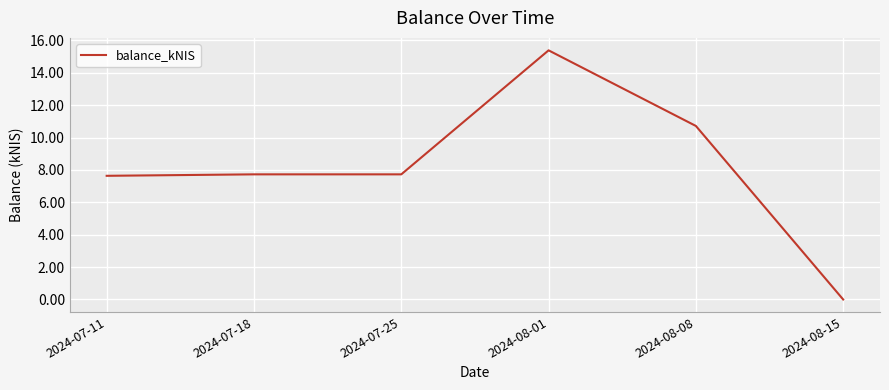

Which label corresponds to the smallest value in the chart?

2024-08-15